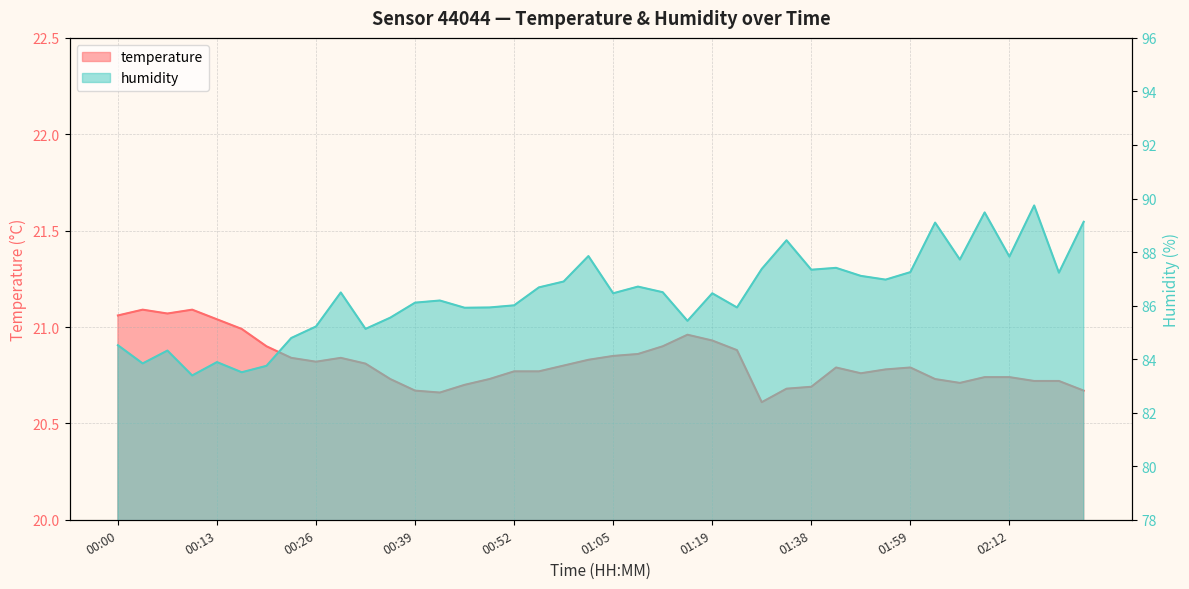

At 00:36, list the series in order from smallest to largest.

temperature, humidity